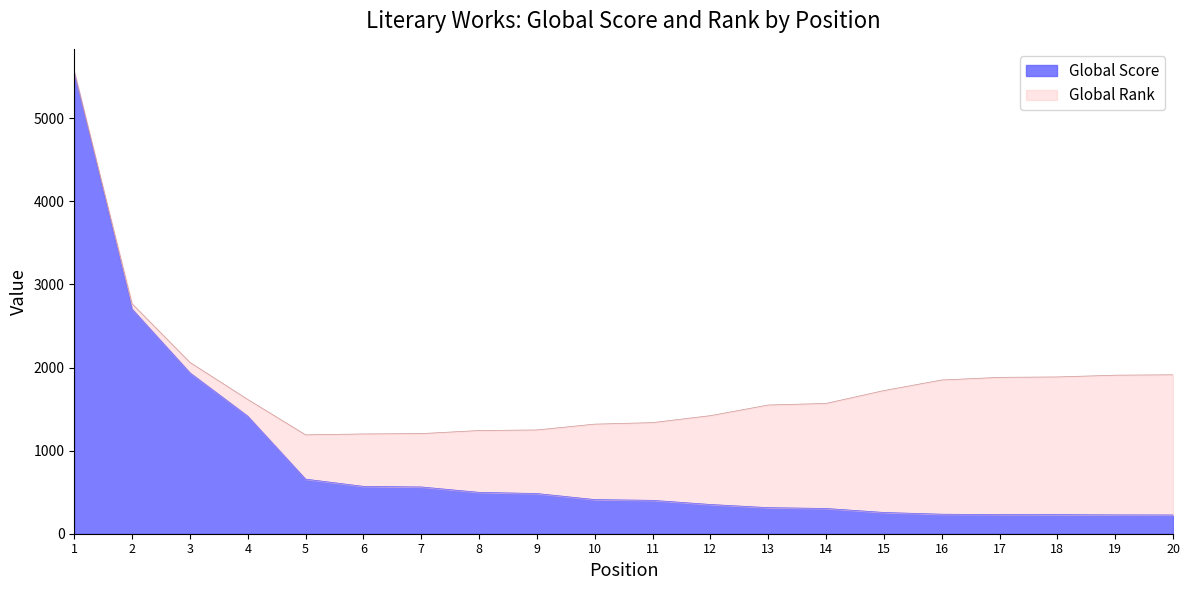

The value of Global Score at 10 is 644. True or false?

False